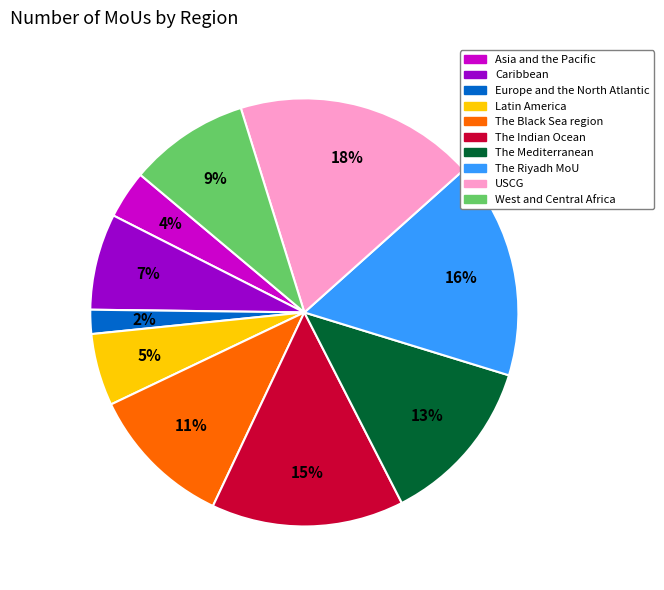

The Caribbean slice represents 1% of the pie. True or false?

False